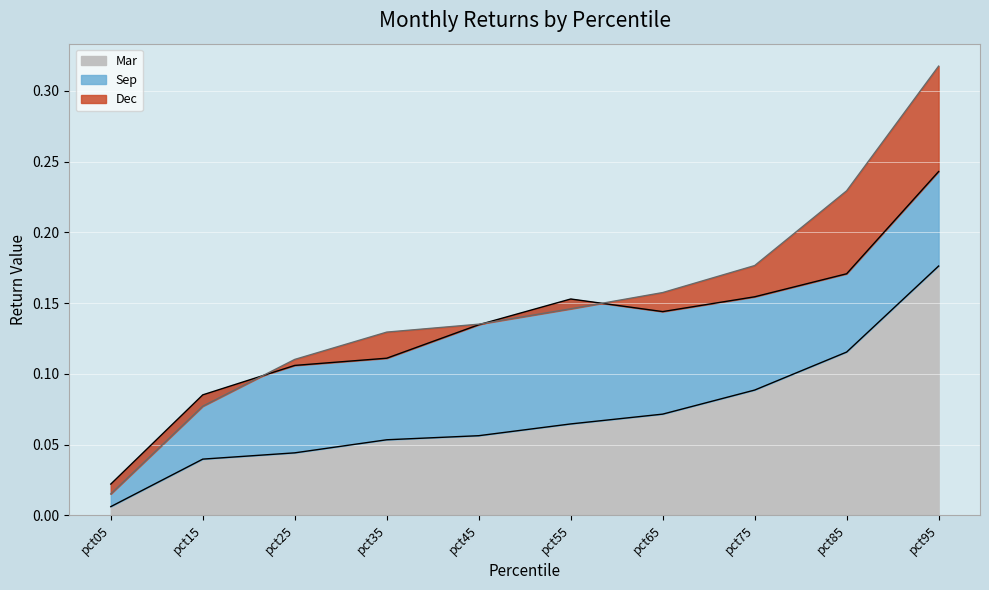

The value of Dec at pct65 is 0.2. True or false?

True